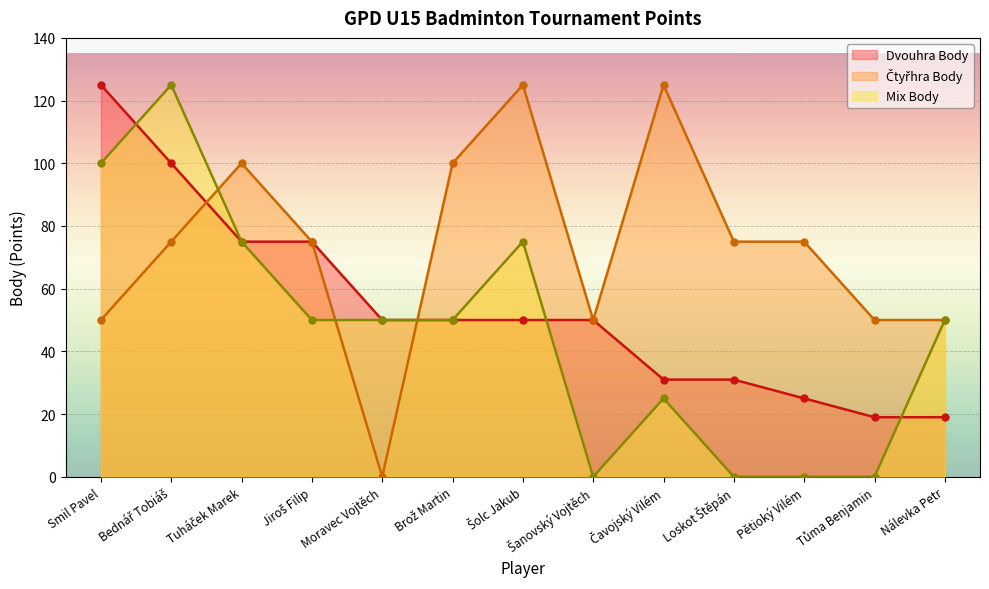

At which category is the sum across all series the highest?

Bednář Tobiáš